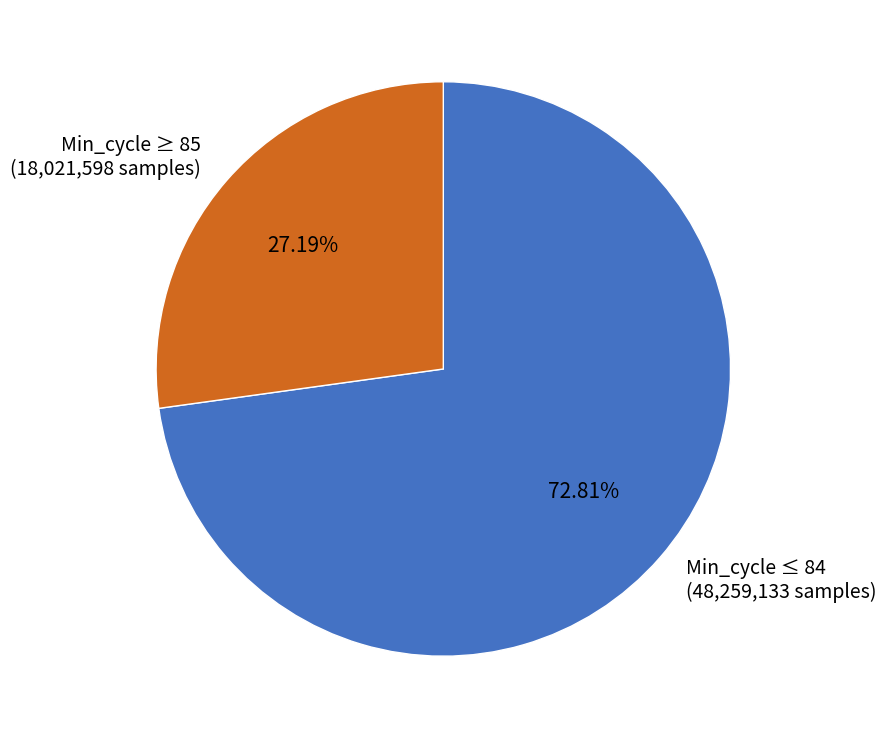

What is the ratio of the value at Min_cycle ≤ 84 (48,259,133 samples) to the value at Min_cycle ≥ 85 (18,021,598 samples)?

2.7